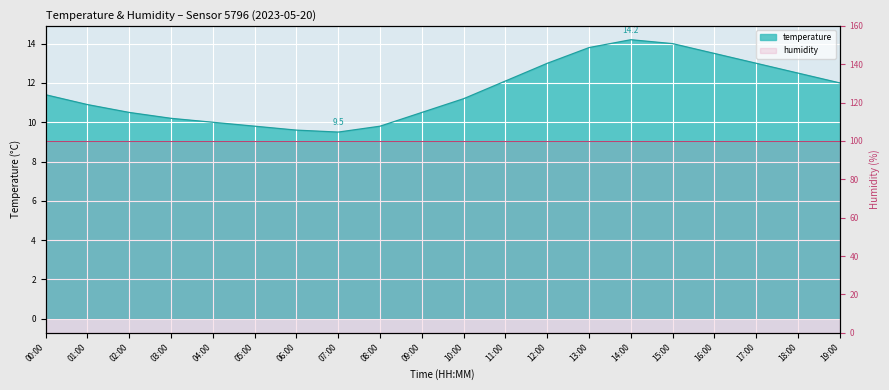

Reading left to right, what are all the values shown in this chart?

00:00=11.4	01:00=10.9	02:00=10.5	03:00=10.2	04:00=10.0	05:00=9.8	06:00=9.6	07:00=9.5	08:00=9.8	09:00=10.5	10:00=11.2	11:00=12.1	12:00=13.0	13:00=13.8	14:00=14.2	15:00=14.0	16:00=13.5	17:00=13.0	18:00=12.5	19:00=12.0